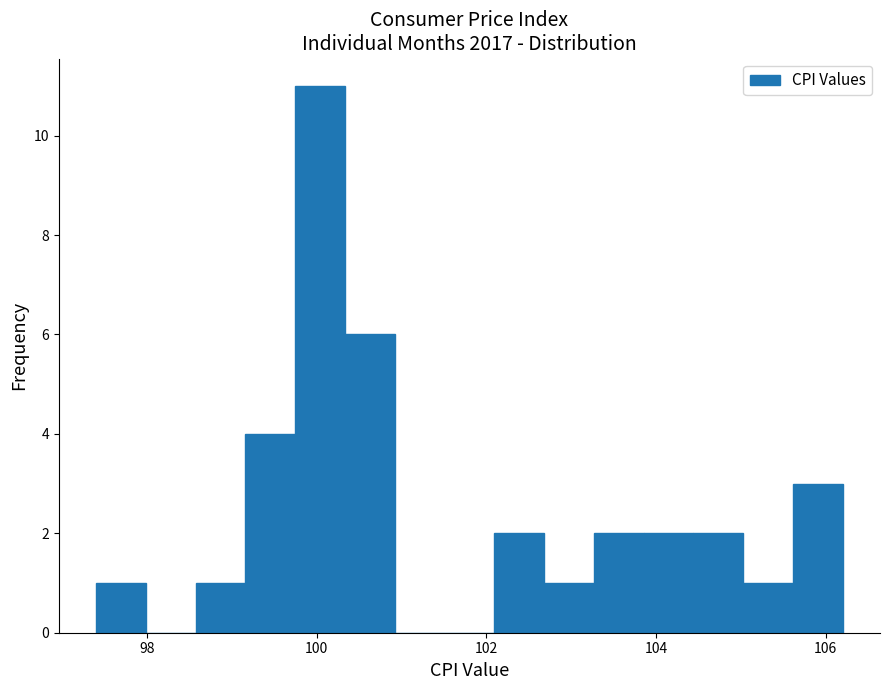

Read against the x-axis, roughly where is the centre of the tallest bar?

100.0